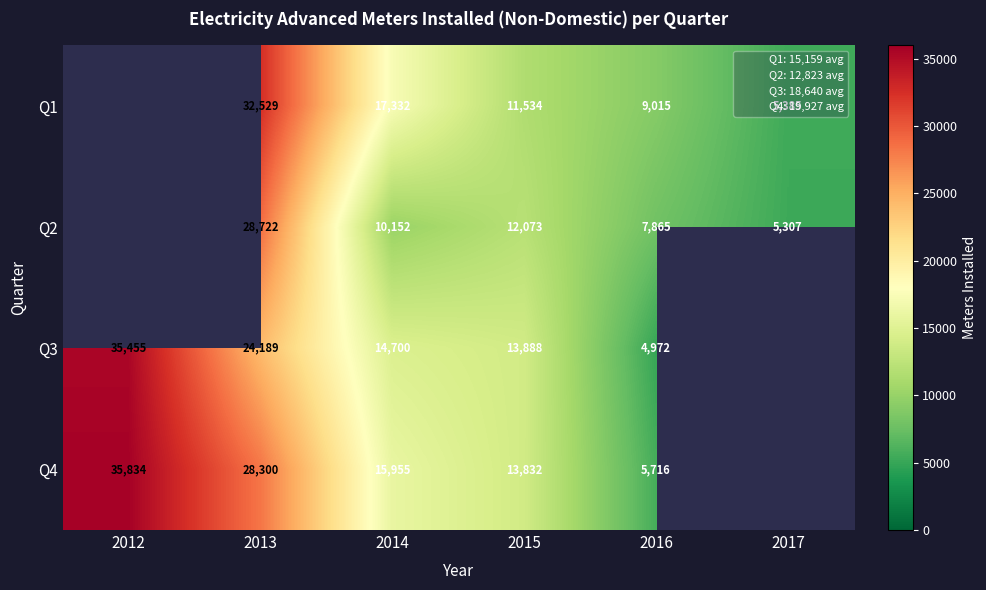

How many positive values does the Q2 series have?

5